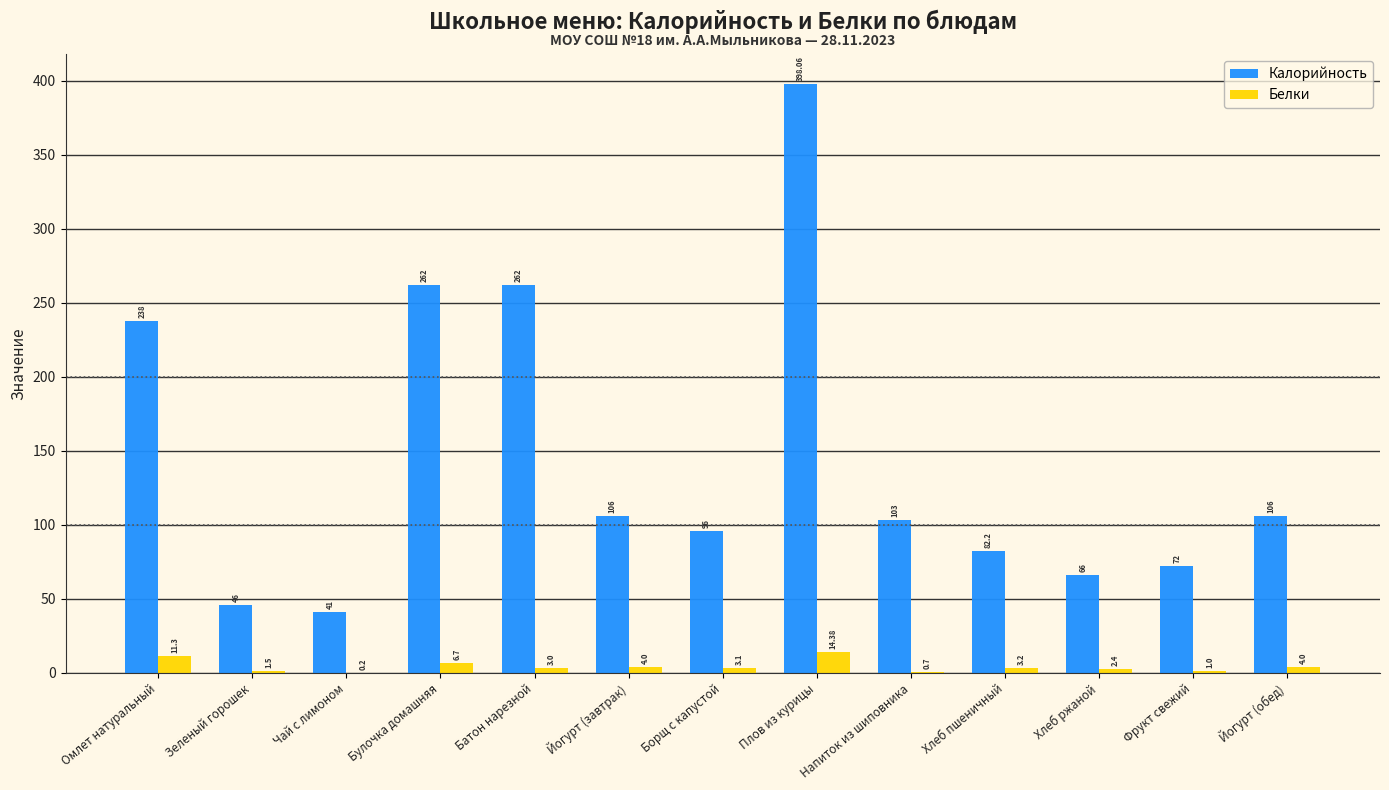

How many series are shown in this chart?

2